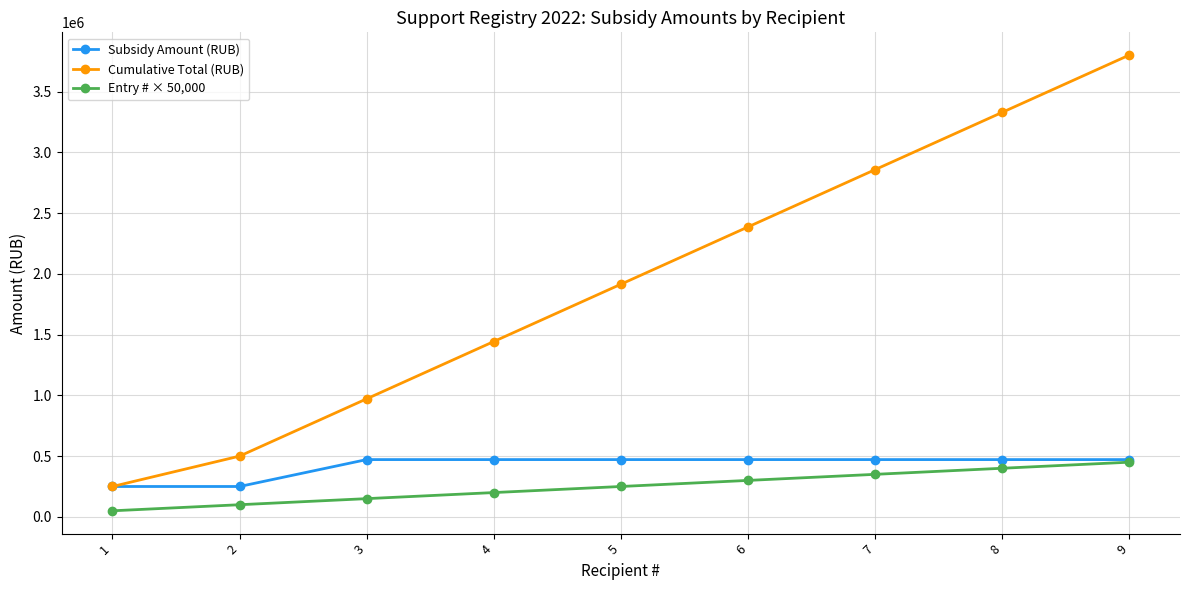

At how many categories does at least one series exceed 3003639?

2